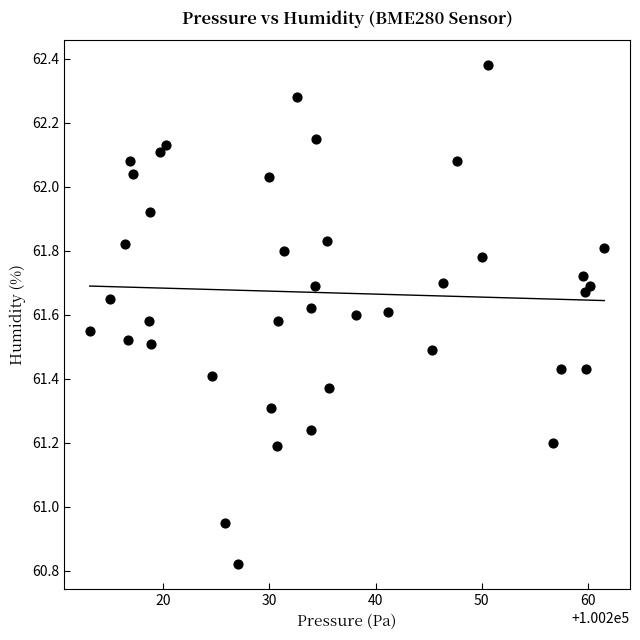

What is the range of Y values (max minus min)?

1.6